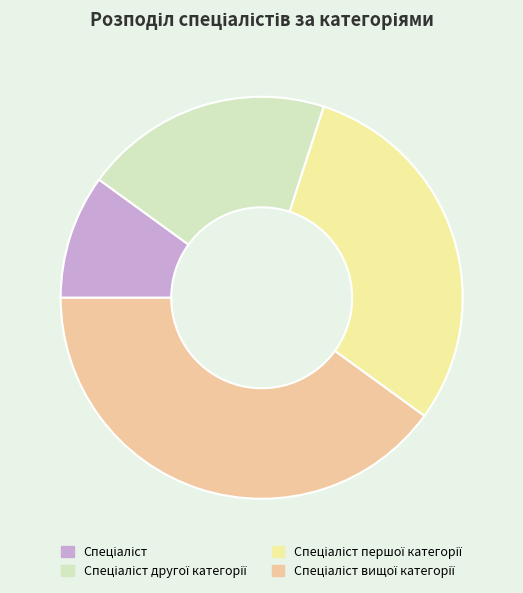

Count the number of slices in the pie.

4